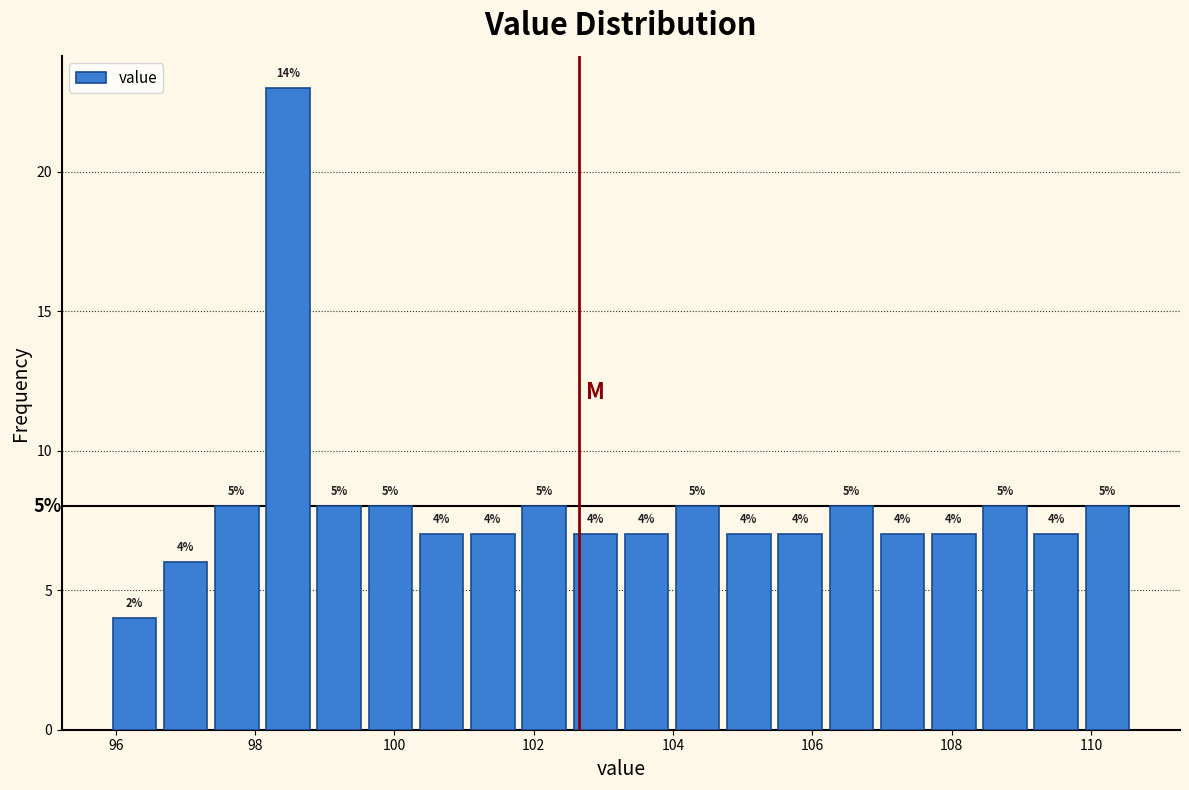

Read against the x-axis, roughly where is the centre of the tallest bar?

98.4